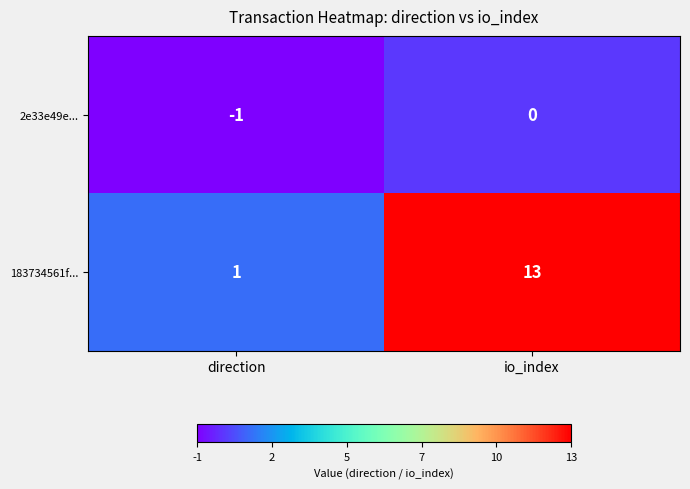

At direction, list the series in order from smallest to largest.

2e33e49e..., 183734561f...